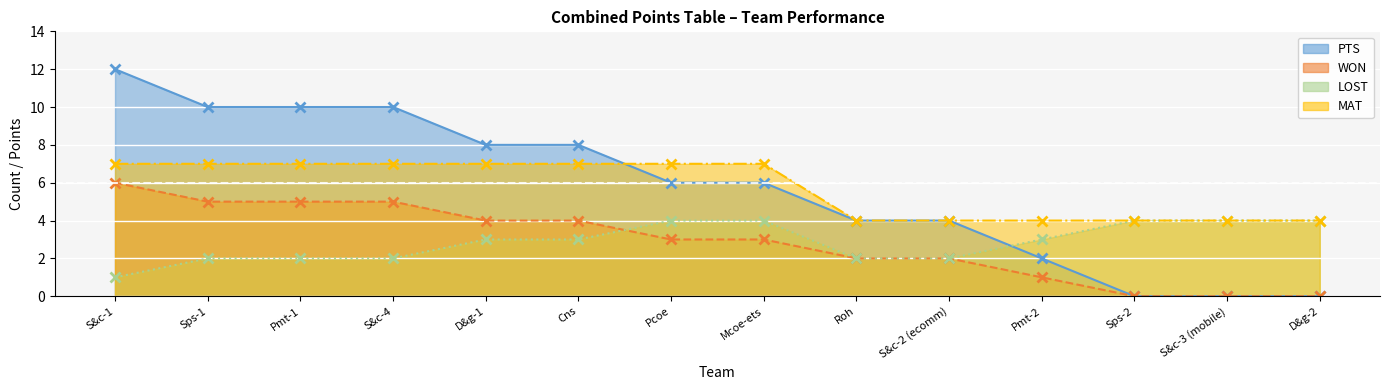

Reading right to left, what are all the values shown in this chart?

PTS: 0	0	0	2	4	4	6	6	8	8	10	10	10	12
WON: 0	0	0	1	2	2	3	3	4	4	5	5	5	6
LOST: 4	4	4	3	2	2	4	4	3	3	2	2	2	1
MAT: 4	4	4	4	4	4	7	7	7	7	7	7	7	7